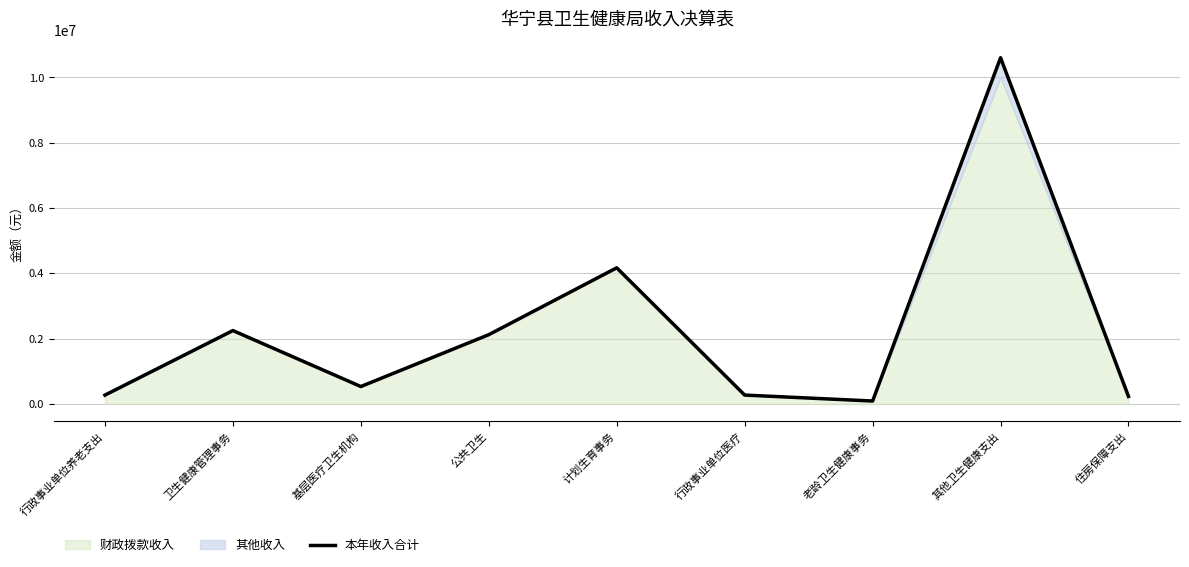

What is the greatest value displayed?

10601780.0